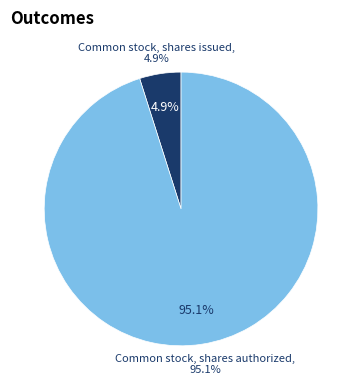

How many segments does this pie chart have?

2